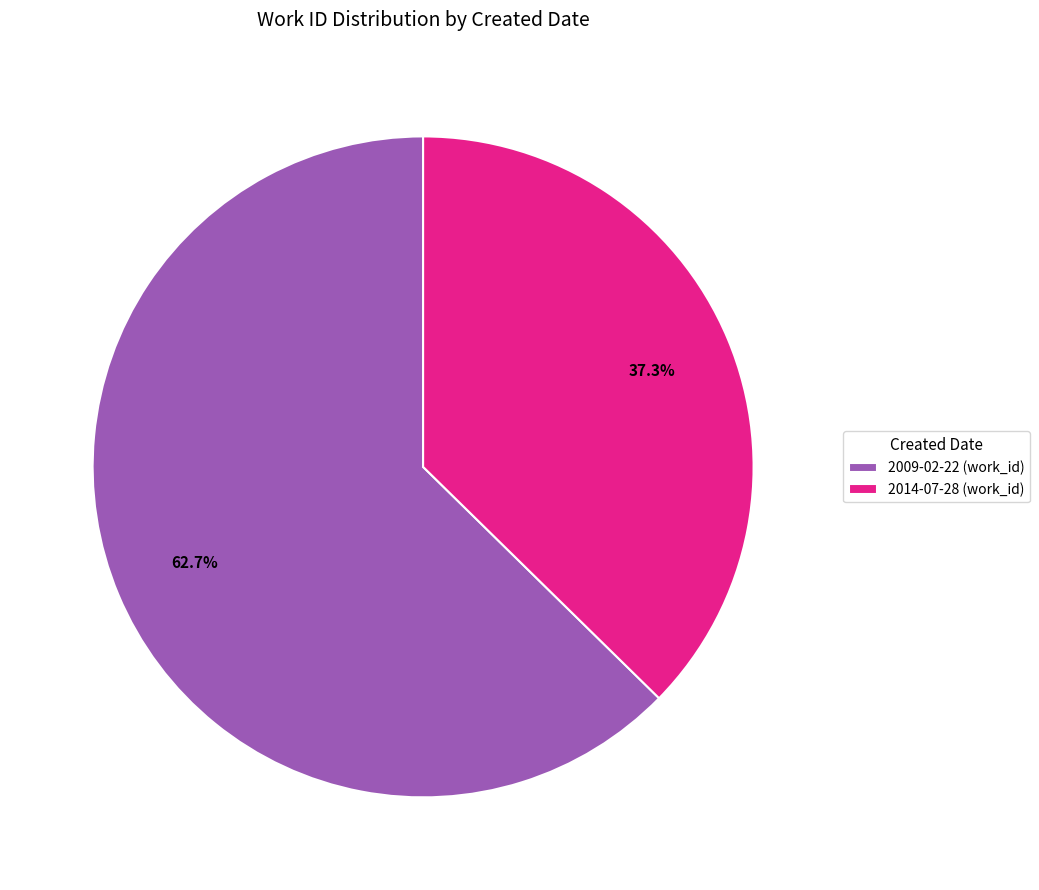

What percentage is NOT represented by 2009-02-22?

37.3%